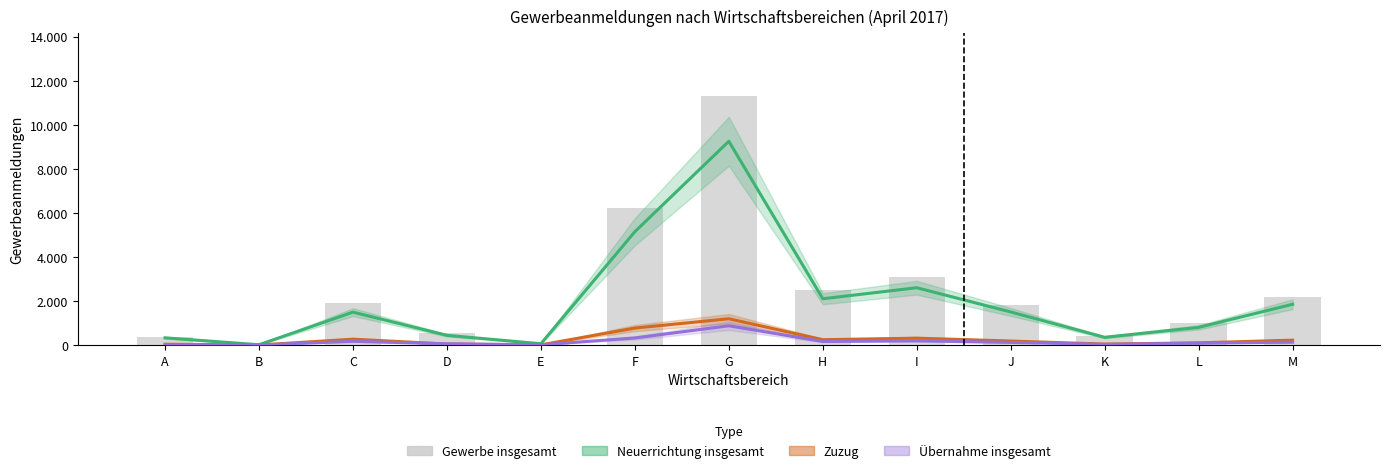

What value does the Übernahme insgesamt series have at C?

168